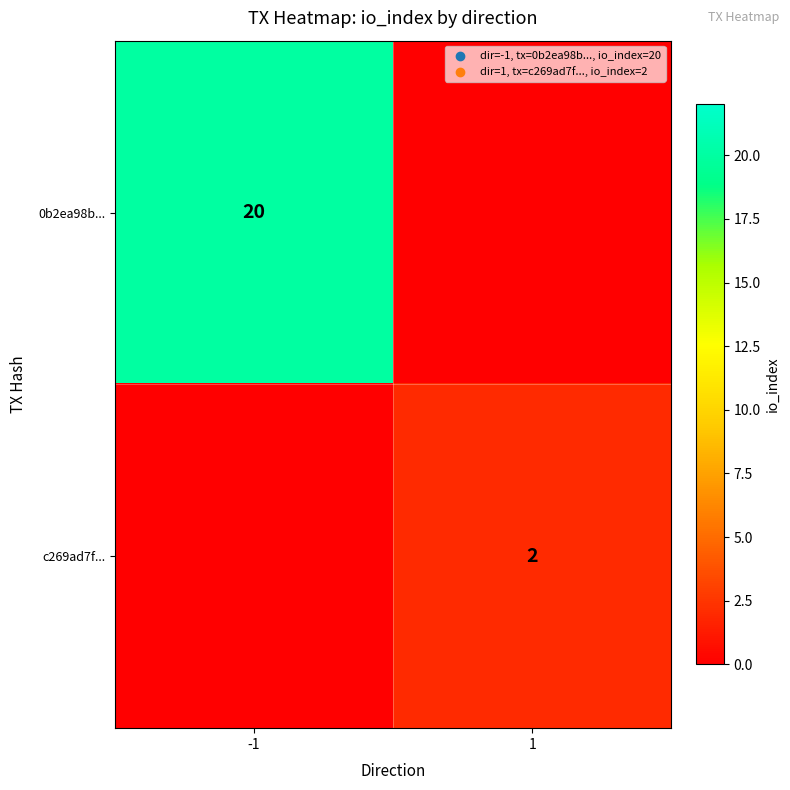

True or false: c269ad7f... has a value of 2 at 1.

True